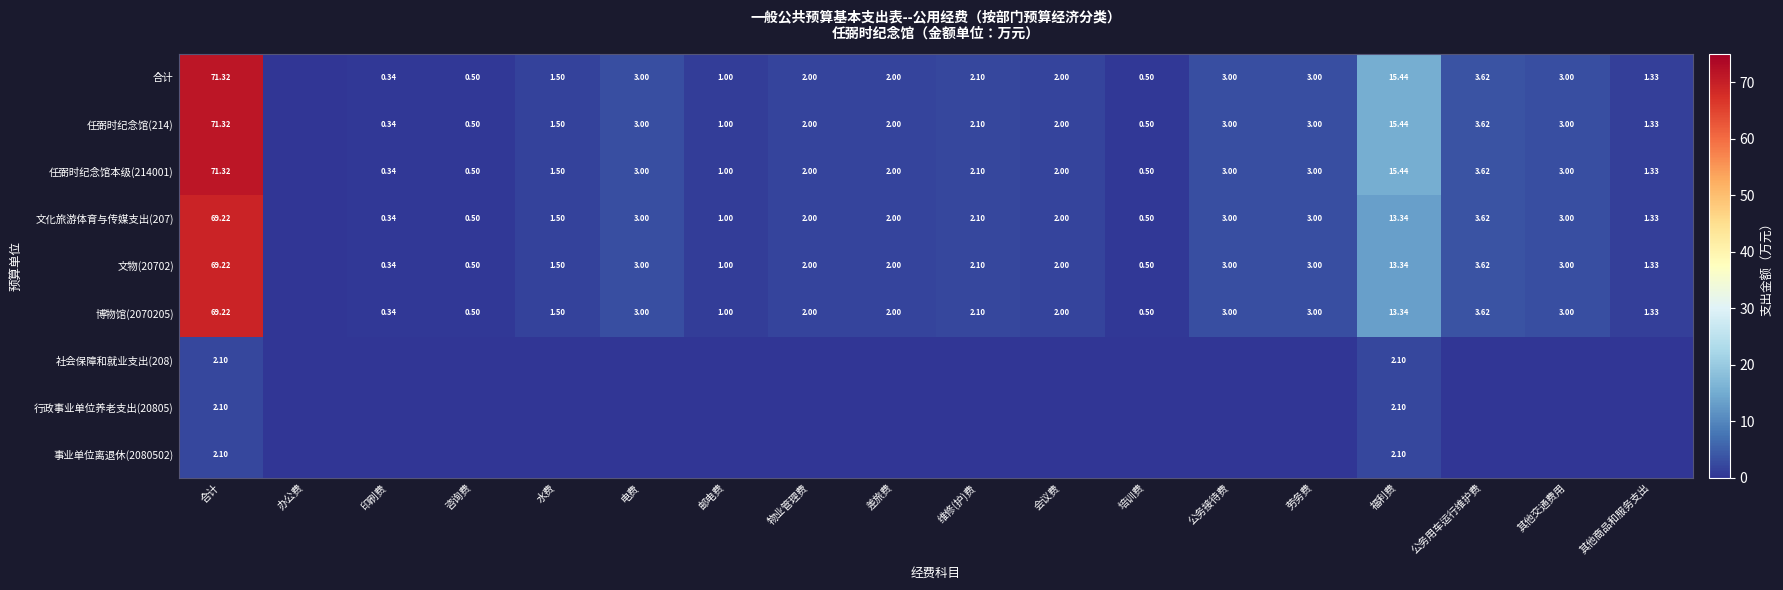

What is the total value across all series at 福利费?

92.6